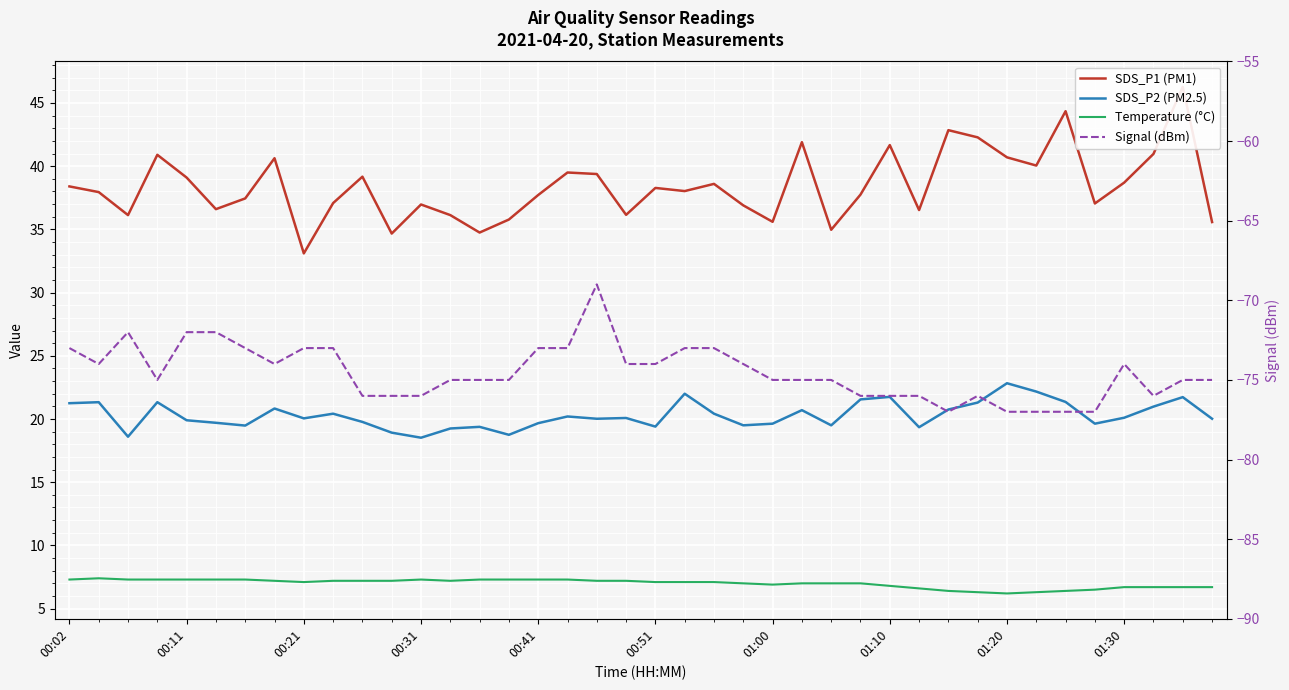

True or false: Signal (dBm) and Temperature (°C) cross at least once.

False